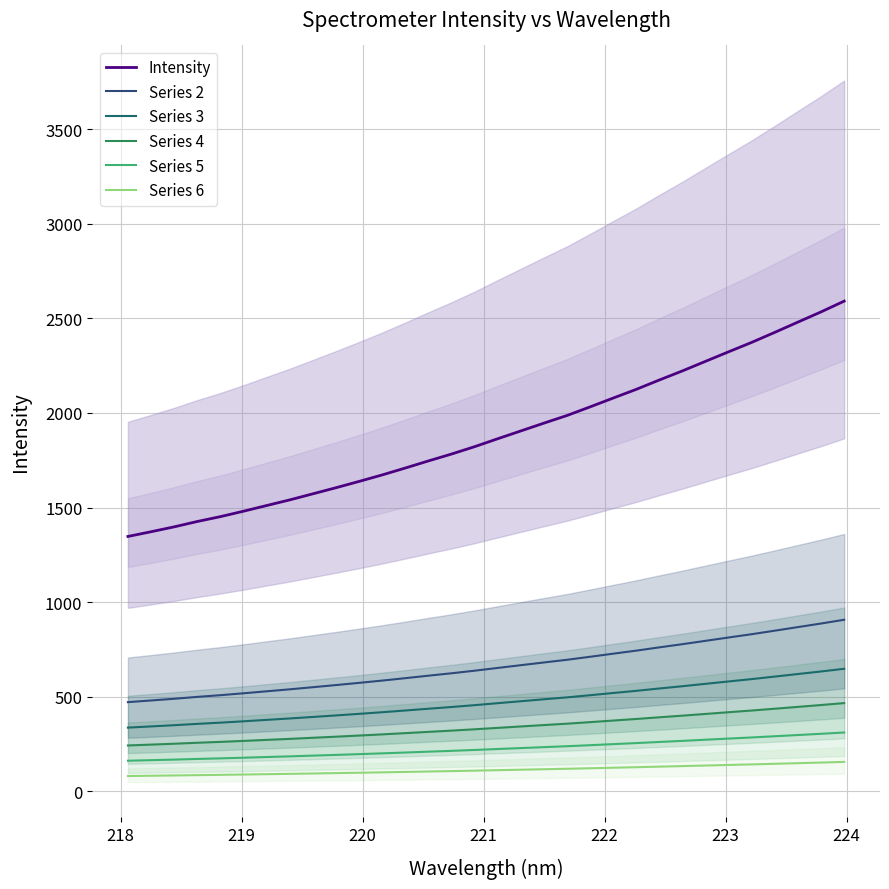

True or false: Series 6 and Series 2 intersect in this chart.

False